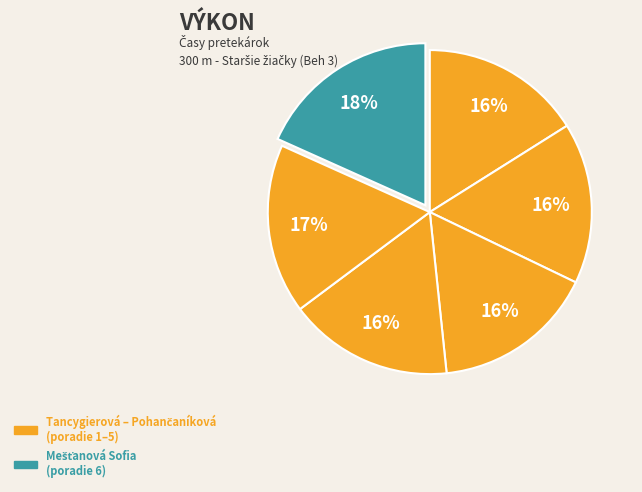

What is the largest slice in the pie chart?

Mešťanová Sofia